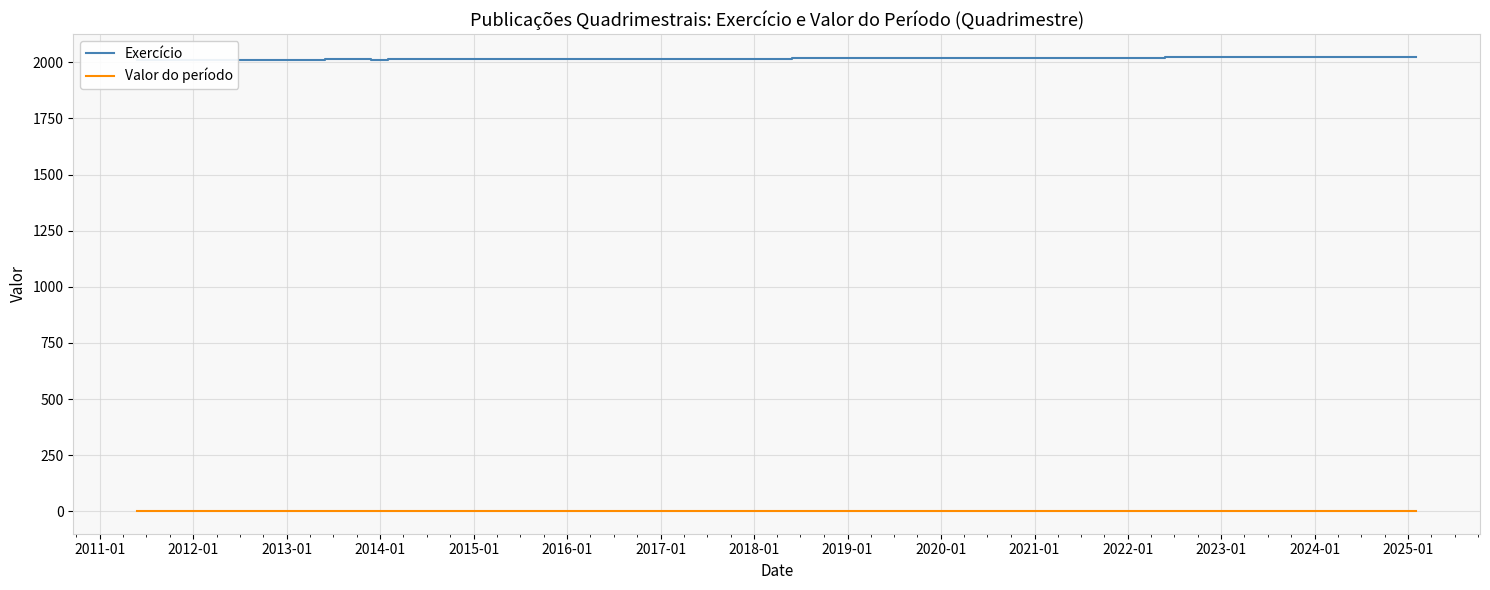

Which series has the widest spread of values?

Exercício